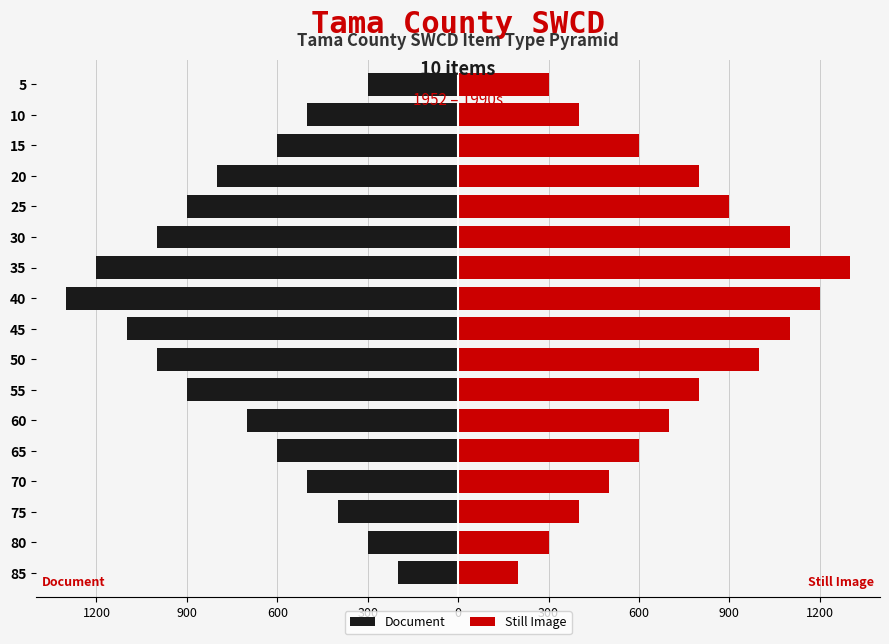

What is the difference between the maximum and minimum values in the Document series?

1100